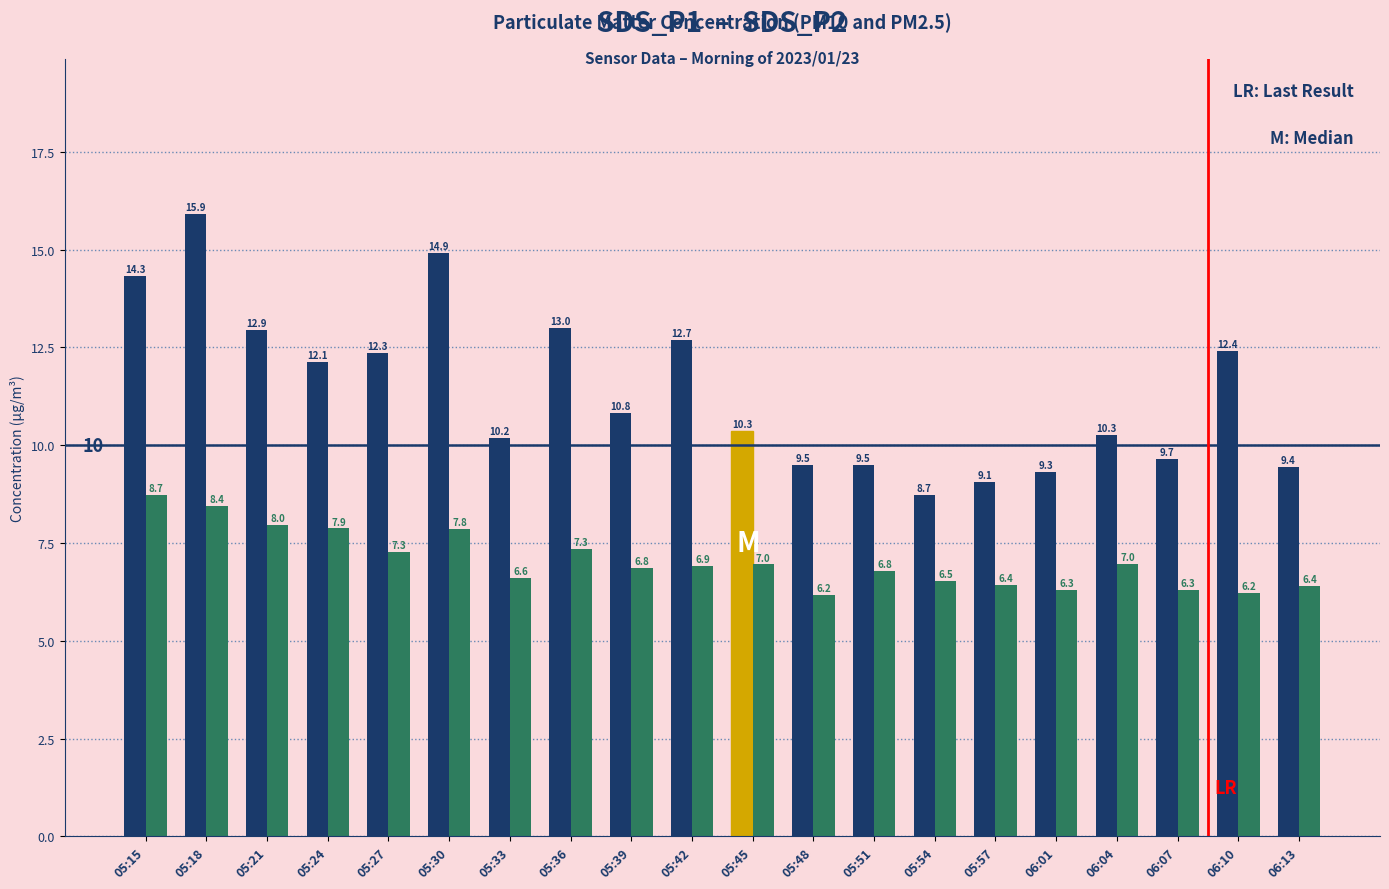

How many groups of bars are there?

20